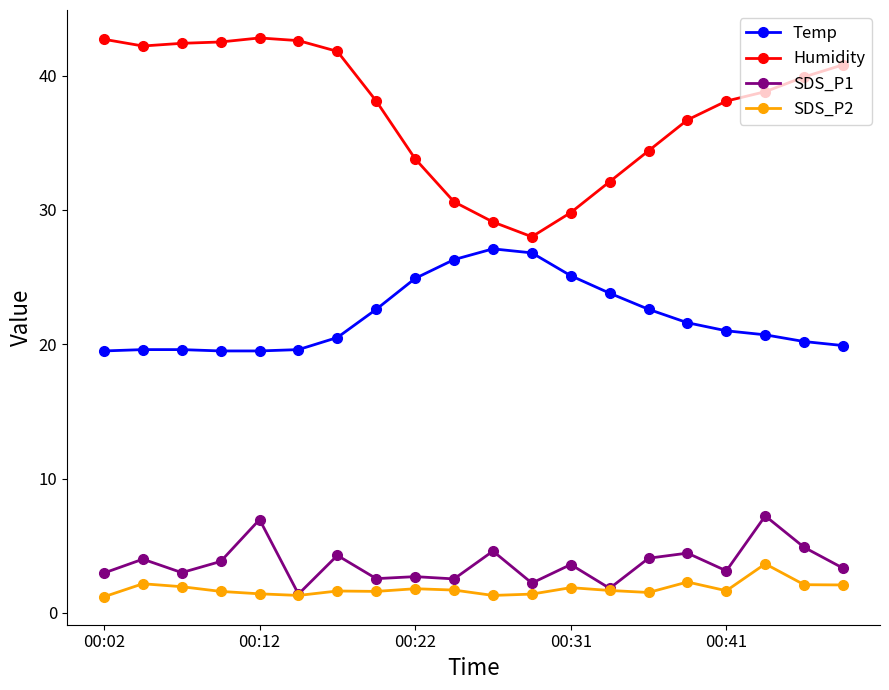

What is the value of the Humidity point at the 10th from the left?

30.6